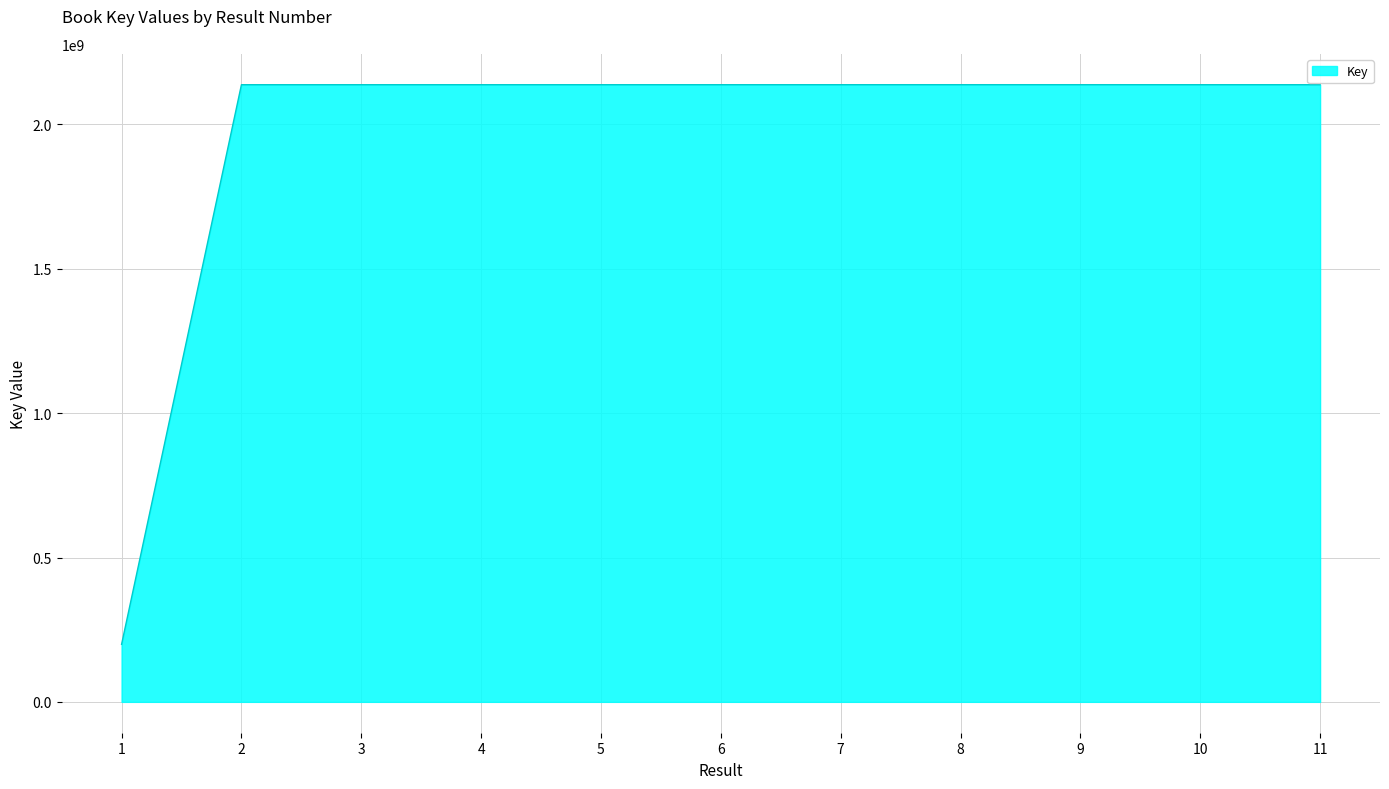

What is the approximate value at 2, to the nearest 50?

2137653750